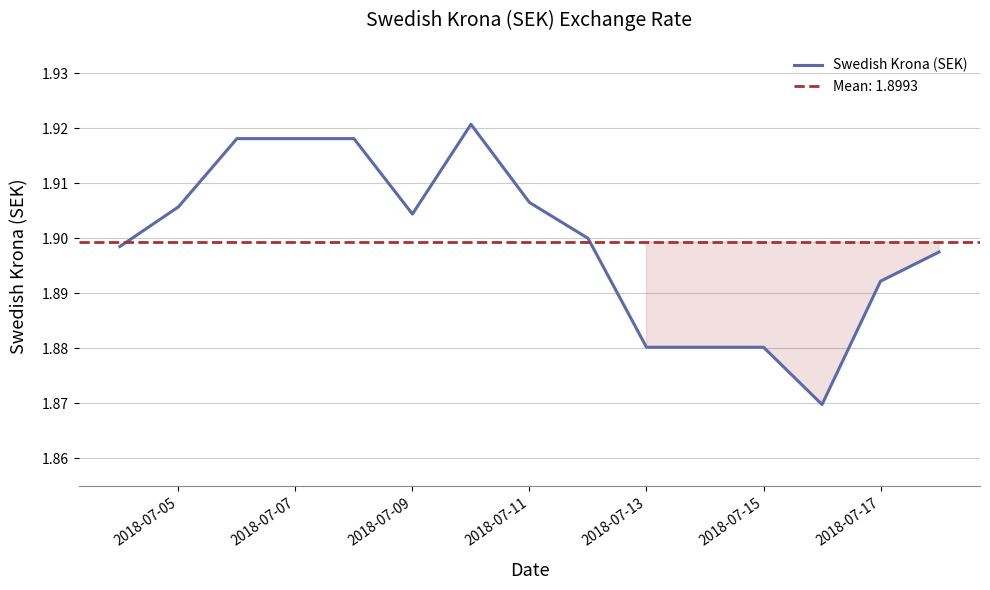

Reading right to left, extract all data points from this chart.

1.9	1.9	1.9	1.9	1.9	1.9	1.9	1.9	1.9	1.9	1.9	1.9	1.9	1.9	1.9